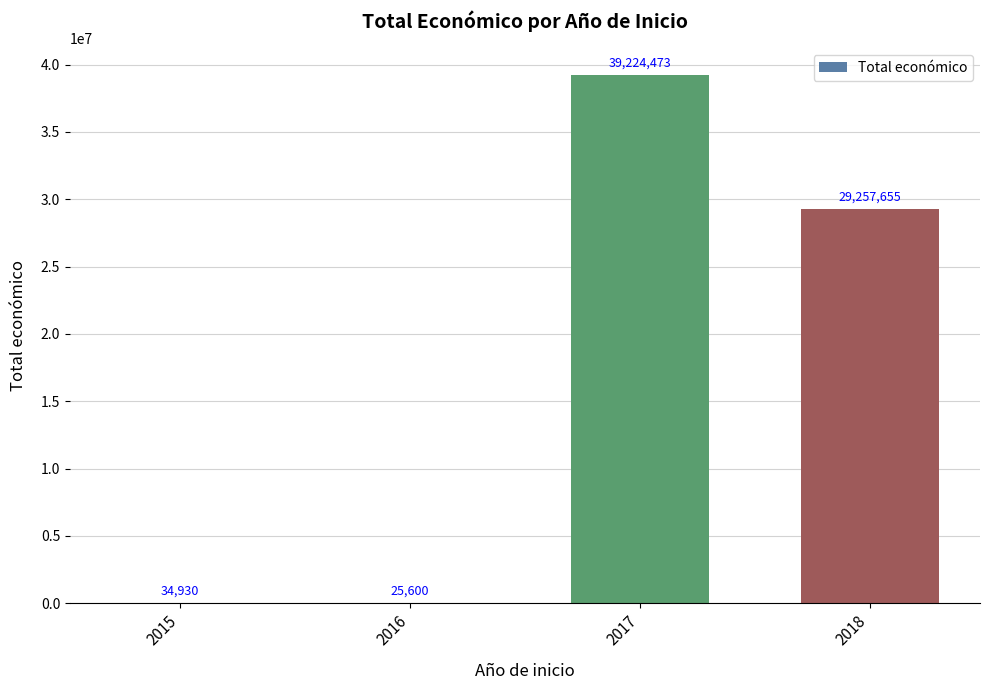

Reading left to right, extract all data points from this chart.

34930	25600	39224473	29257655